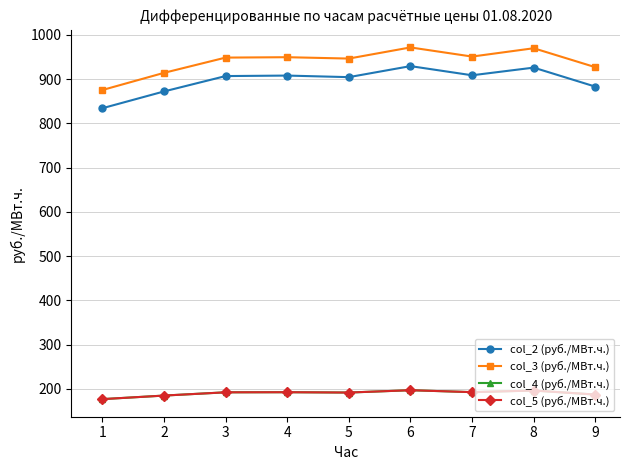

What is the sum of all col_5 (руб./МВт.ч.) values?

1710.2